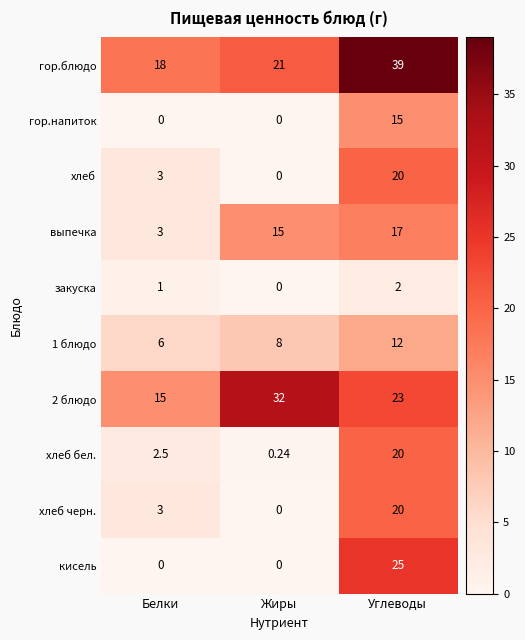

Where is гор.блюдо nearest to the value 28?

Жиры